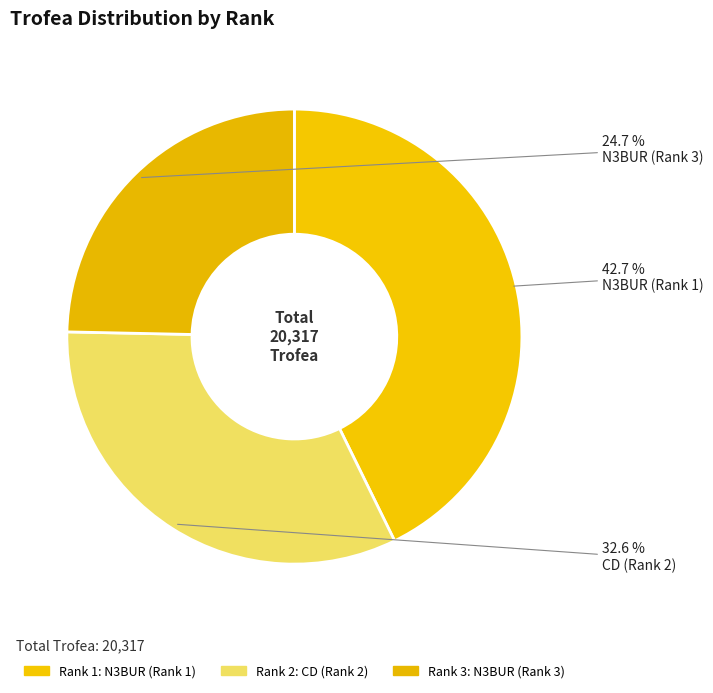

How many slices are in this pie chart?

3